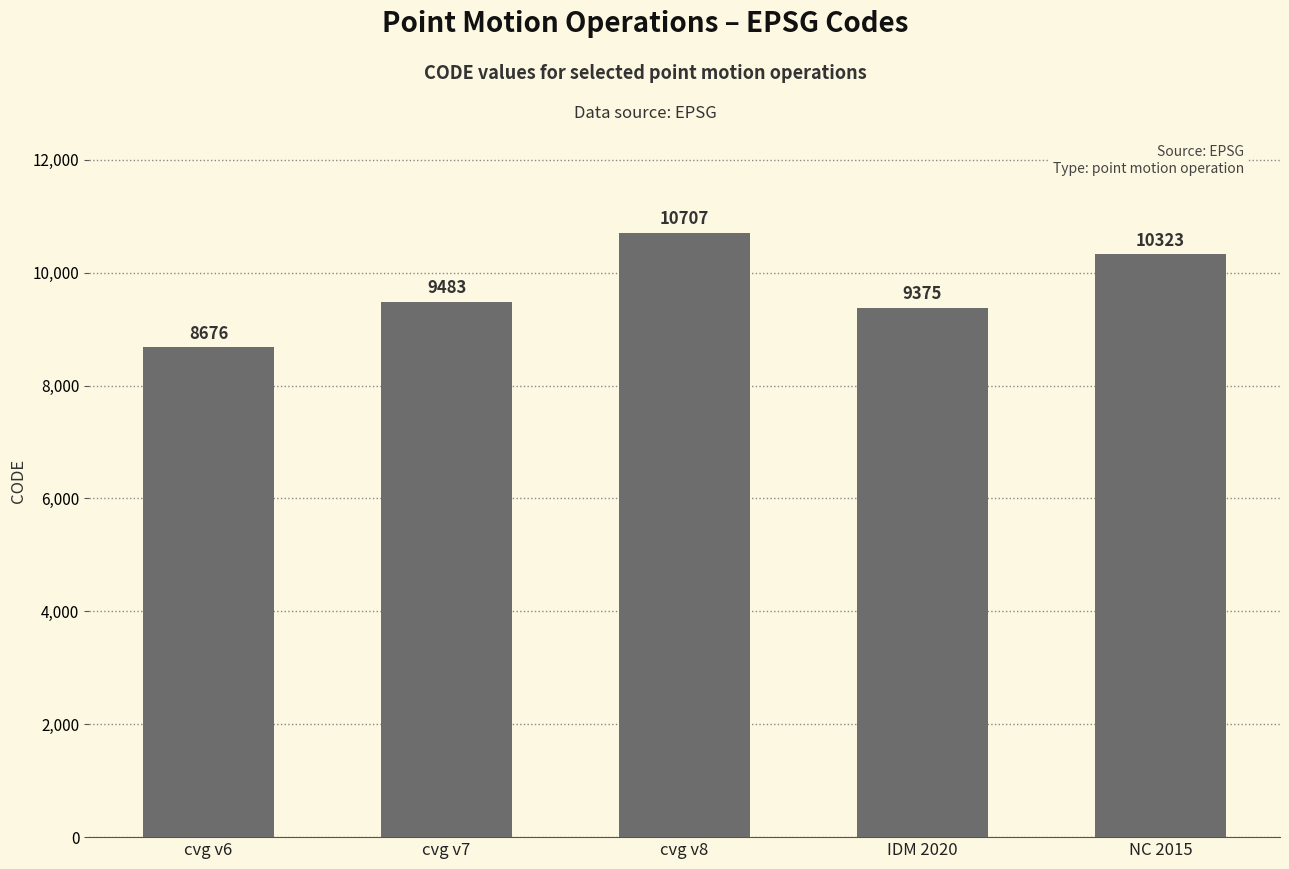

Read the value at cvg v8, to the nearest 10.

10710